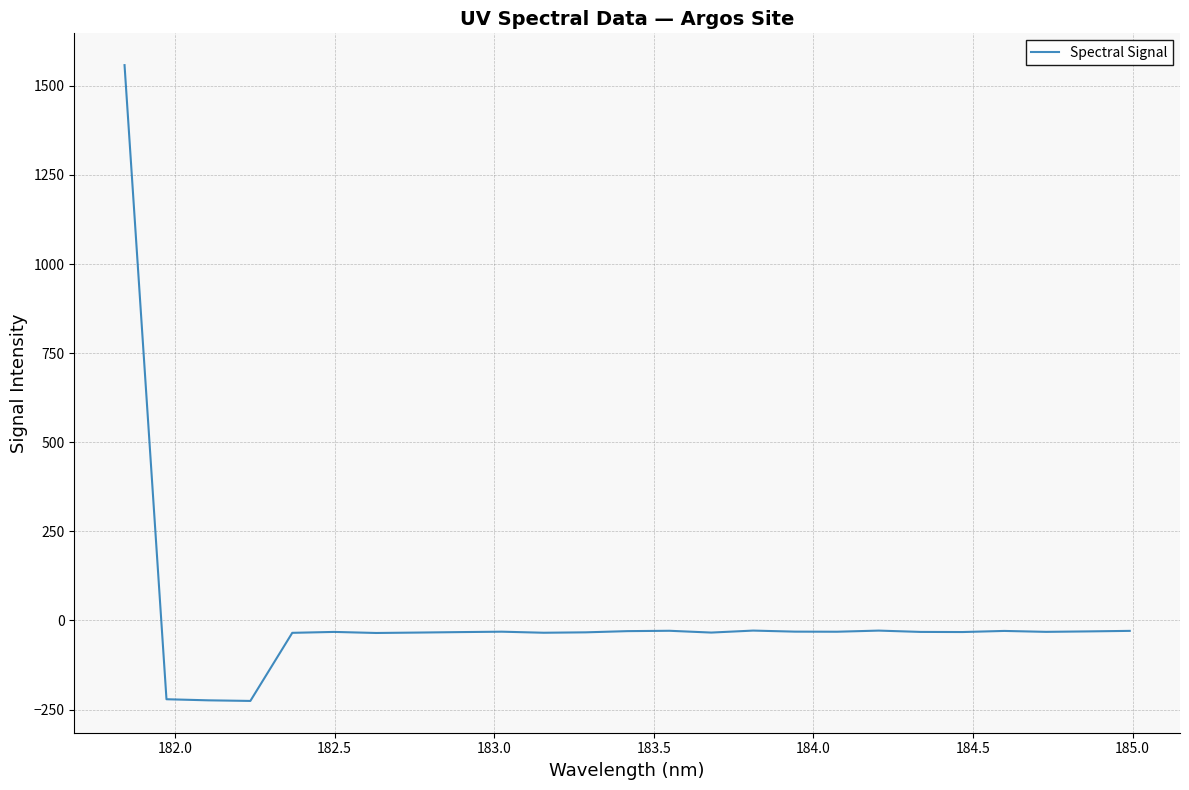

What is the difference between the maximum and minimum values?

1783.8